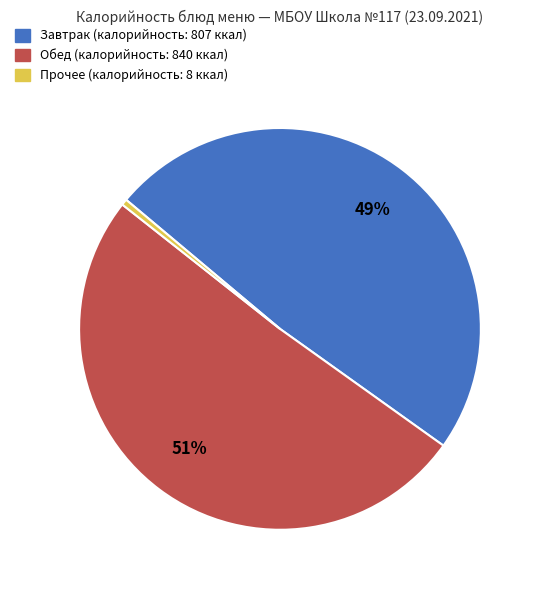

To the nearest percent, what is the average slice percentage?

33%